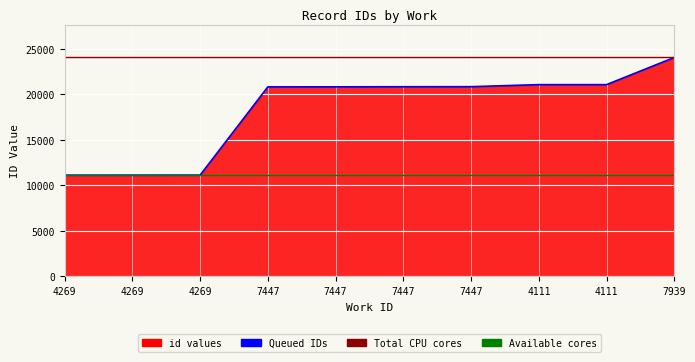

Rank the categories by Available cores value from highest to lowest.

4269, 4269, 4269, 7447, 7447, 7447, 7447, 4111, 4111, 7939